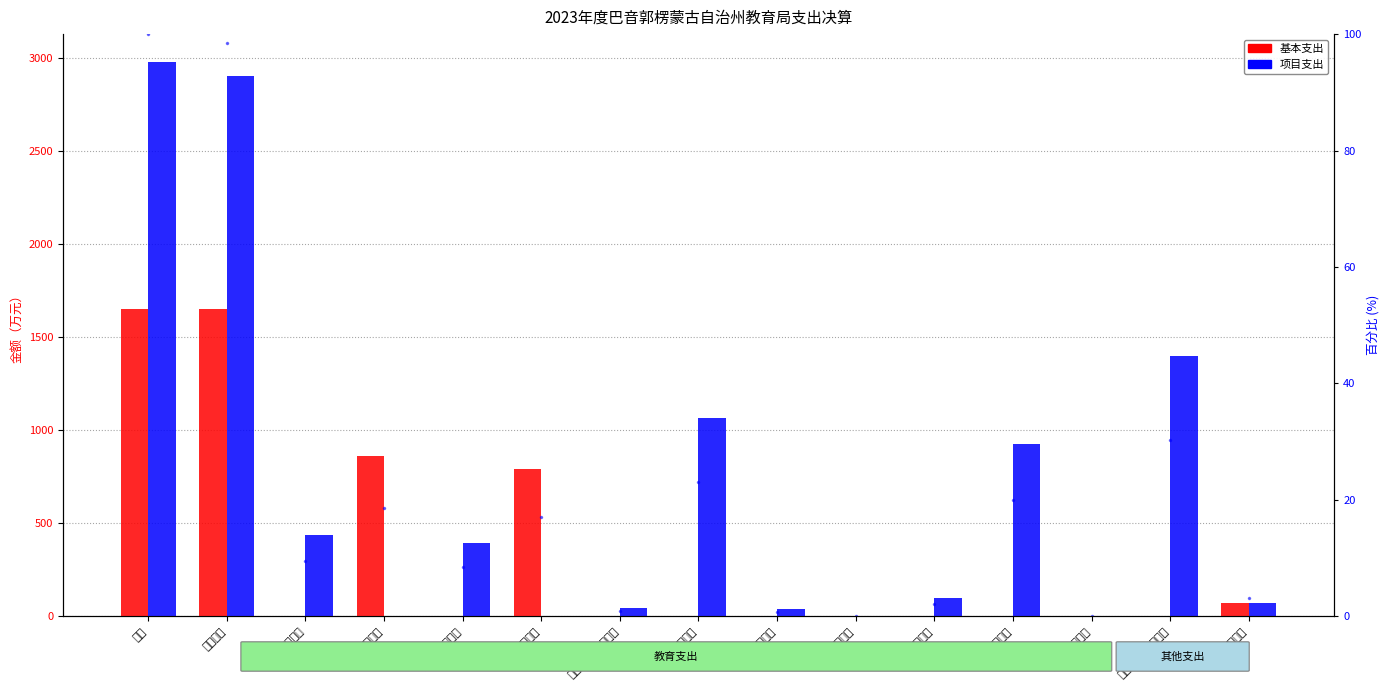

List the series in order of their peak value, lowest first.

占比%, 基本支出, 项目支出